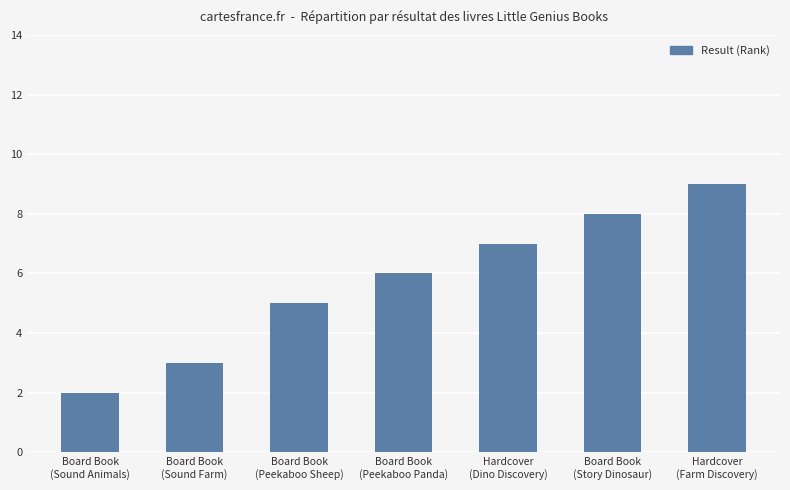

What is the average value?

6